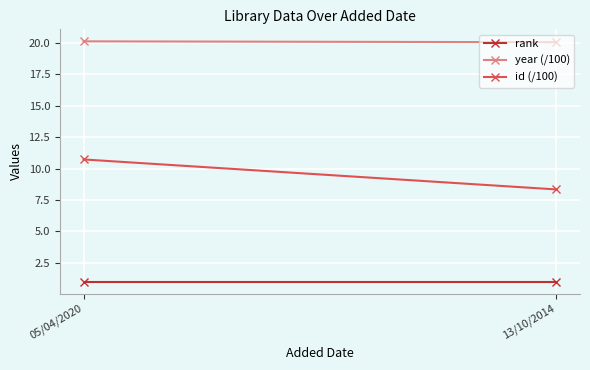

The rank series shows 1.6 at 13/10/2014. True or false?

False